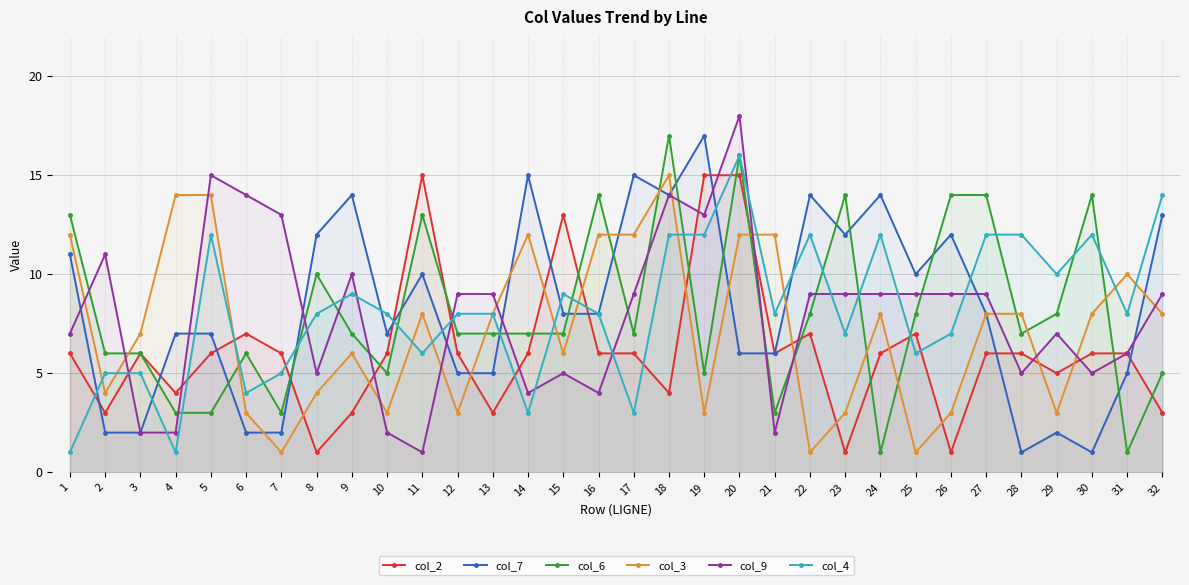

How many data points in col_7 are above 8?

14